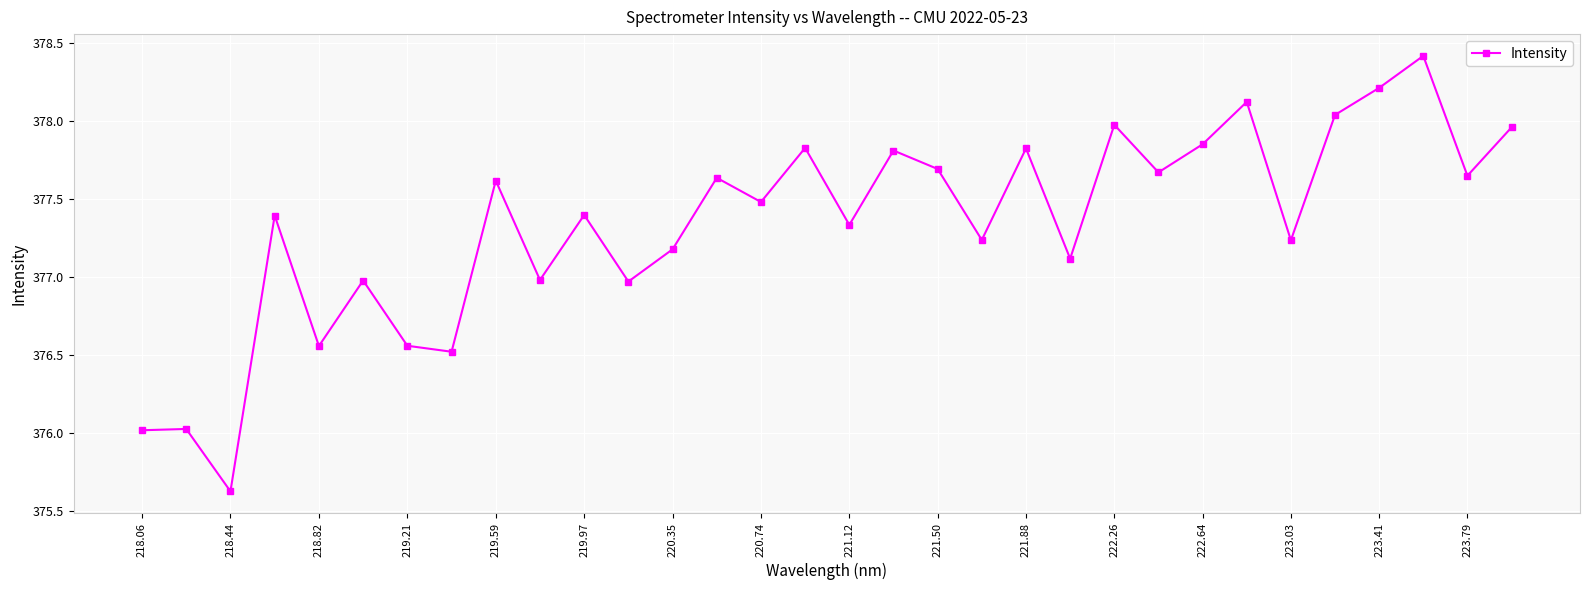

Does the chart display data point markers on the line(s)?

Yes